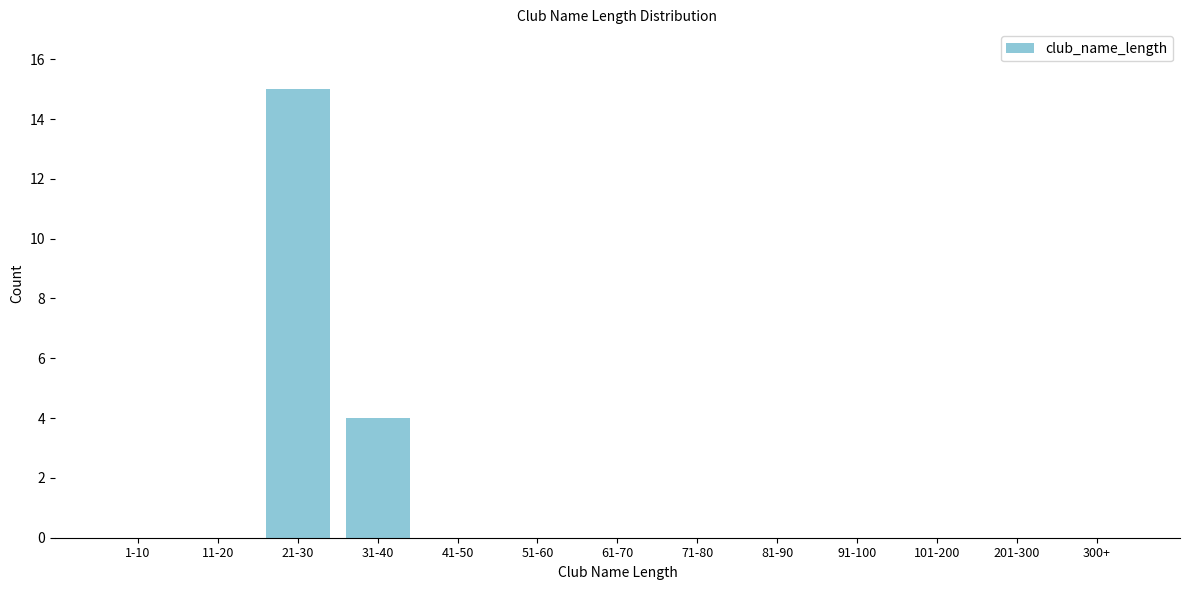

Reading left to right, extract all data points from this chart.

1-10=0	11-20=0	21-30=15	31-40=4	41-50=0	51-60=0	61-70=0	71-80=0	81-90=0	91-100=0	101-200=0	201-300=0	300+=0